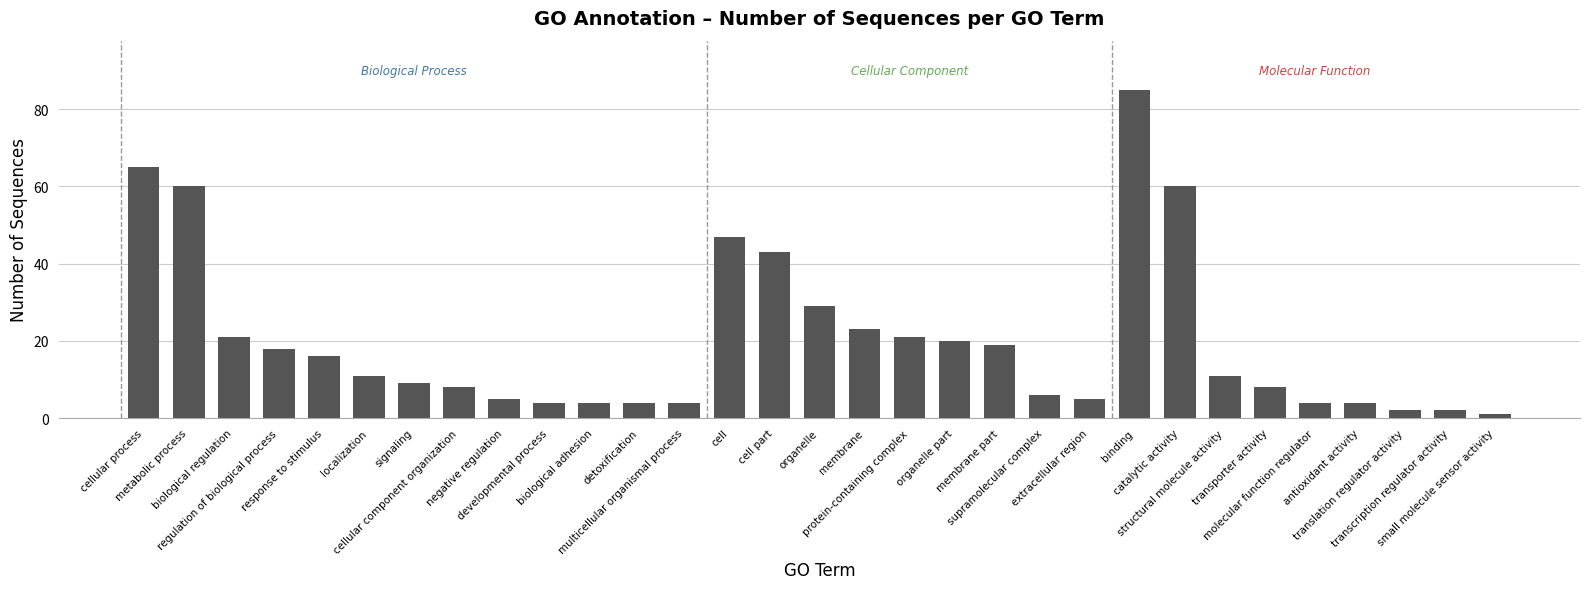

What is the maximum value shown in the chart?

85